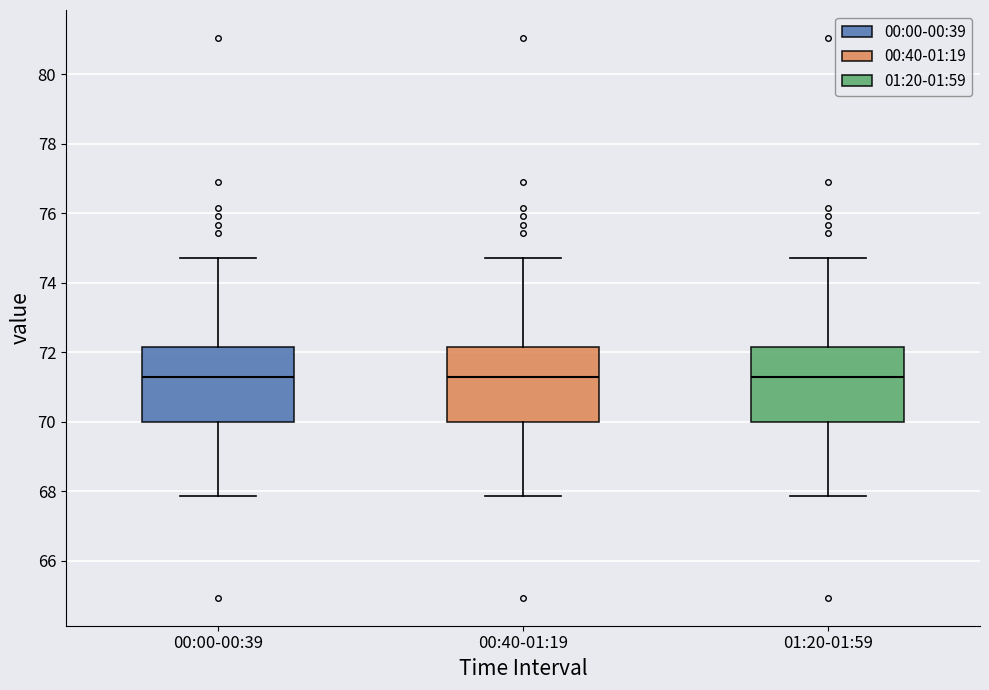

Reading left to right, read every box against the y-axis: the position of its median line, the range the box covers, and the ends of its whiskers. The values are not printed on the chart, so give them approximately, as read against the axis.

00:00-00:39: median 71.2, box 70.0 to 72.2, whiskers 67.8 to 74.8
00:40-01:19: median 71.2, box 70.0 to 72.2, whiskers 67.8 to 74.8
01:20-01:59: median 71.2, box 70.0 to 72.2, whiskers 67.8 to 74.8